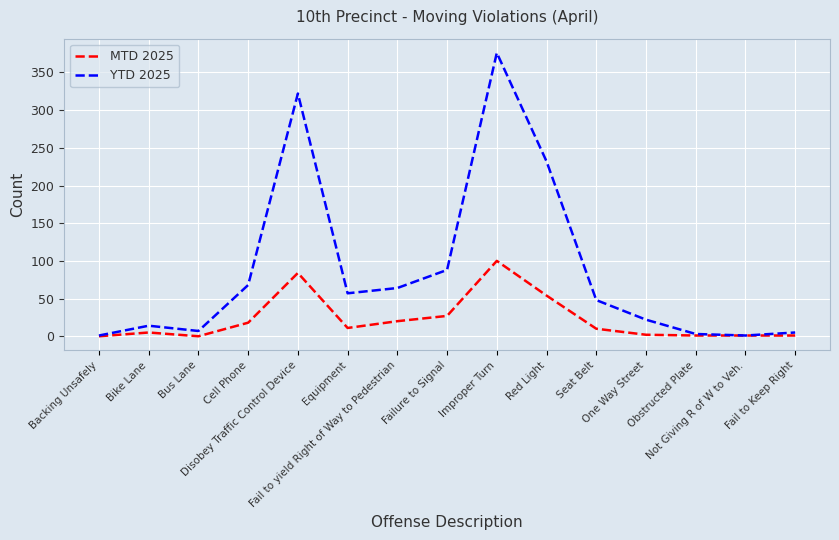

True or false: MTD 2025 has more than 2 interior local peaks.

True